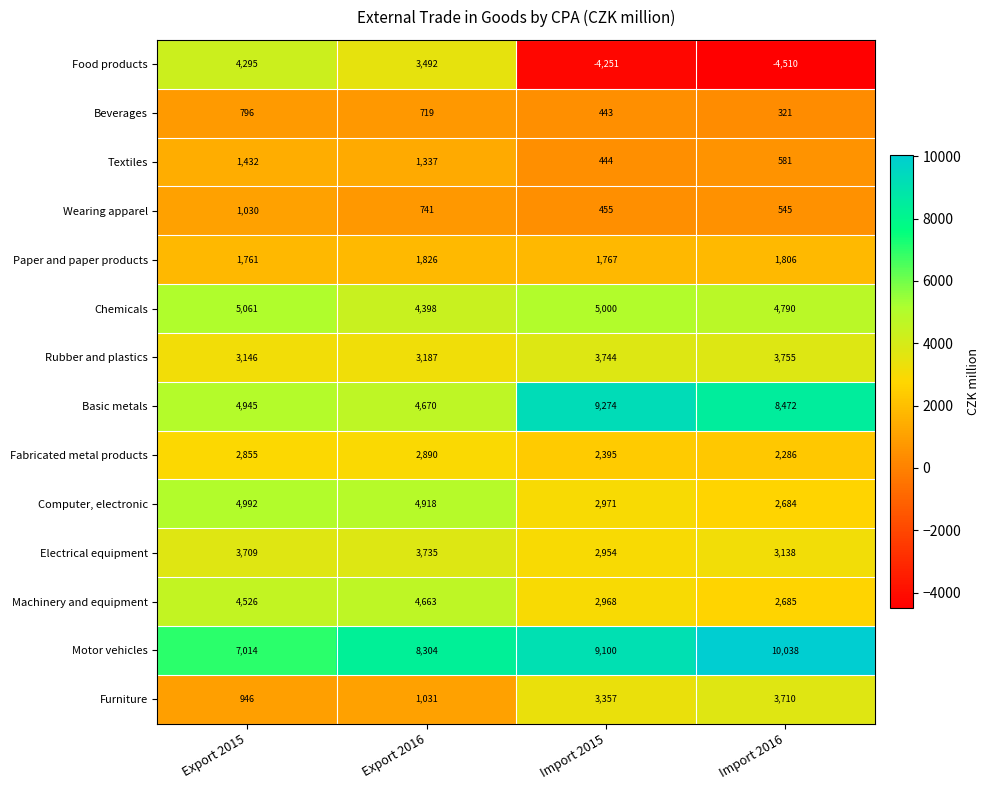

True or false: Food products has a value of 5046 at Export 2016.

False